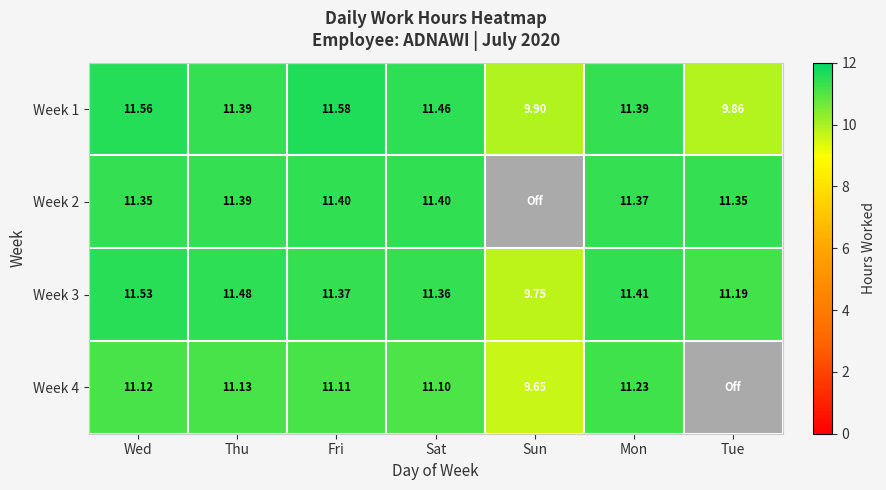

Rank the series by their maximum value, from highest to lowest.

Week 1, Week 3, Week 2, Week 4